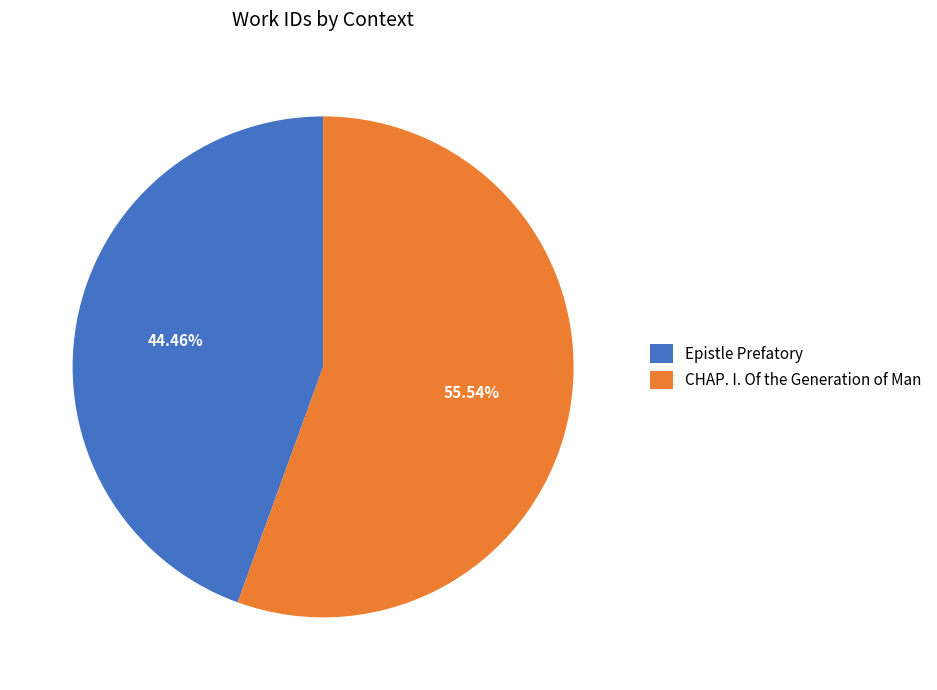

Combined, what portion of the pie is CHAP. I. Of the Generation of Man and Epistle Prefatory?

100.0%